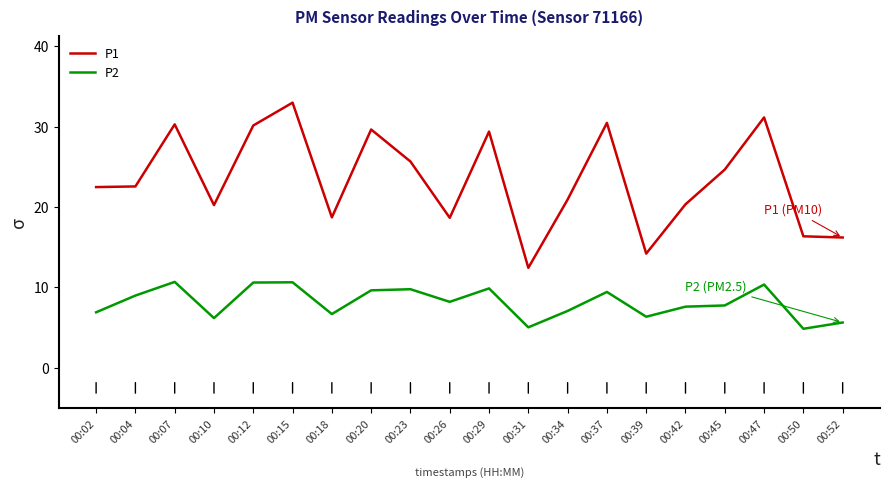

At 00:07, list the series in order from smallest to largest.

P2, P1